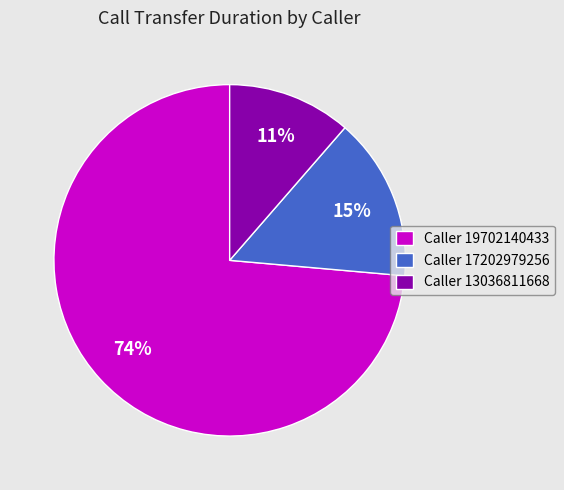

Is the sum of Caller 17202979256 and Caller 13036811668 greater than half?

No